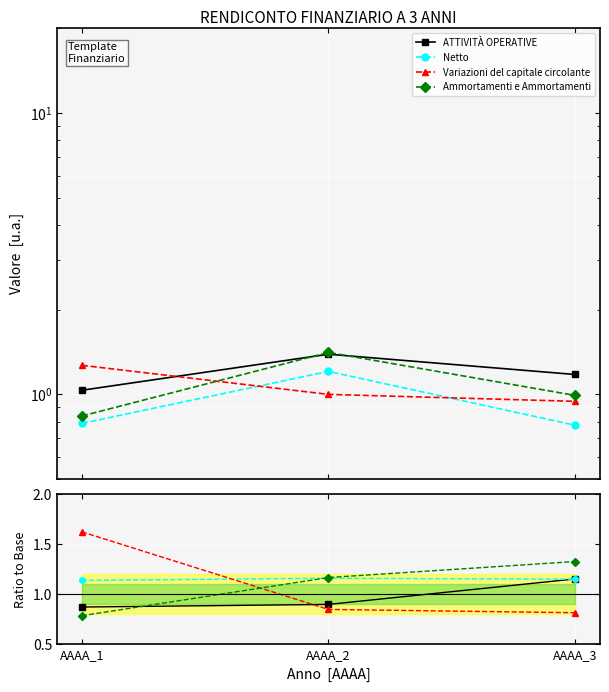

At which label does Ammortamenti e Ammortamenti reach its minimum?

AAAA_1